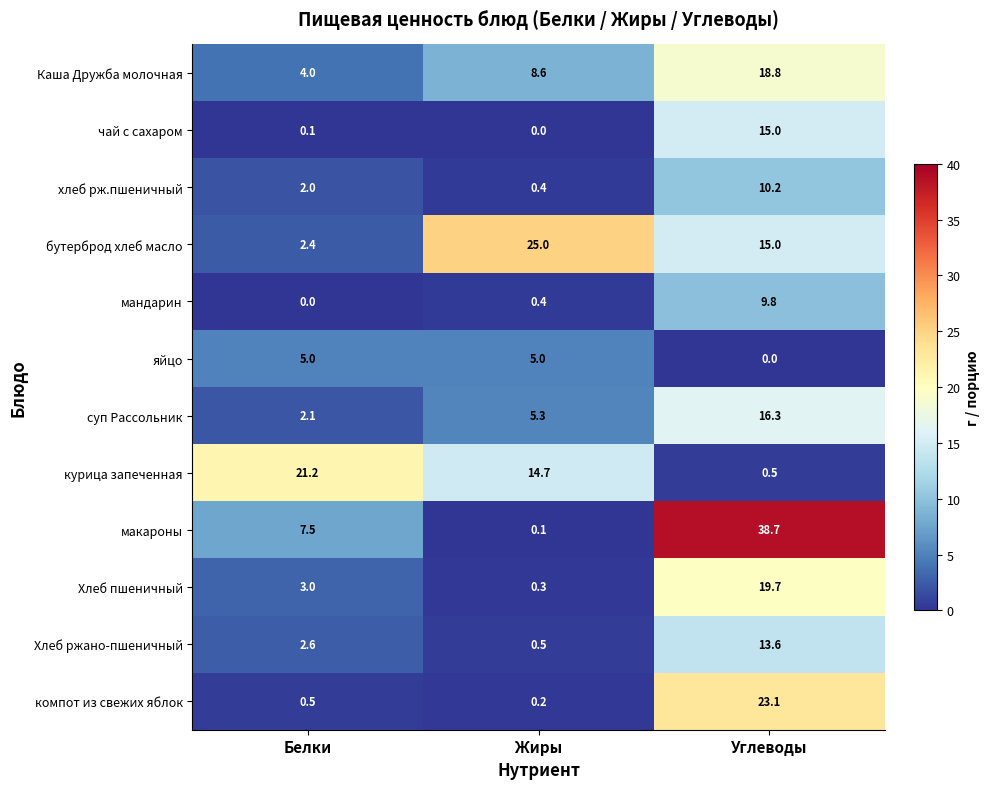

The value of Хлеб пшеничный at Углеводы is 31.6. True or false?

False